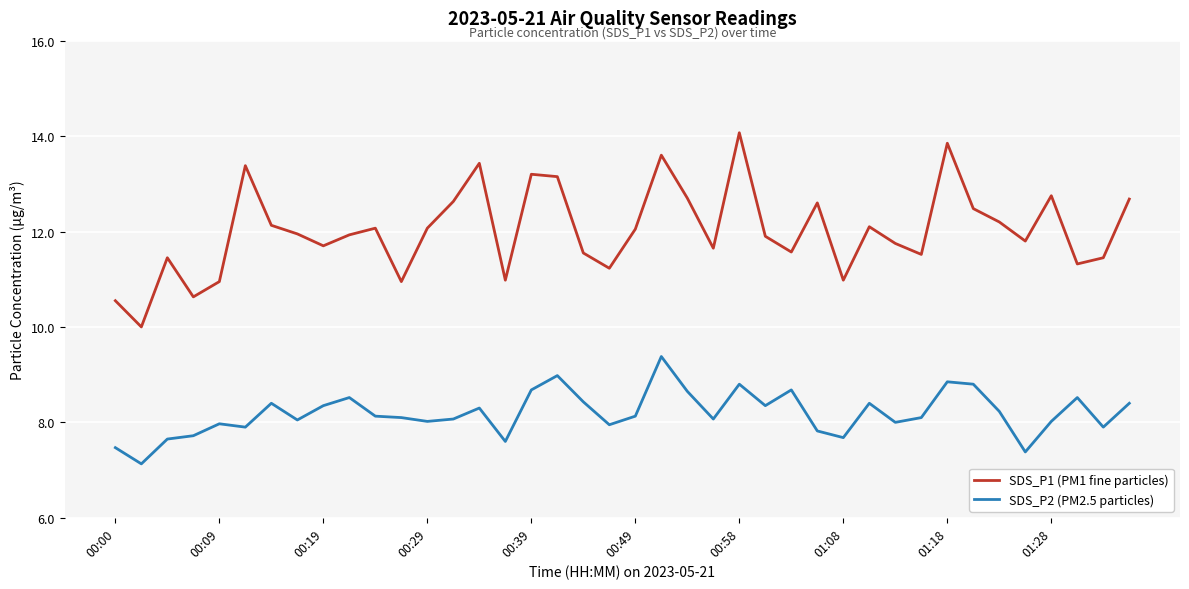

True or false: SDS_P2 (PM2.5 particles) and SDS_P1 (PM1 fine particles) cross at least once.

False